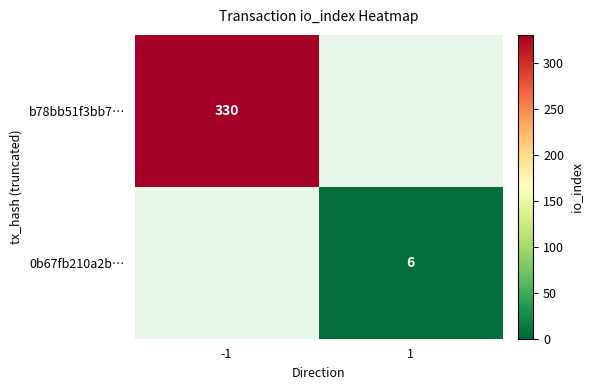

Is the value of b78bb51f3bb7… at -1 greater than the value of 0b67fb210a2b… at 1?

Yes